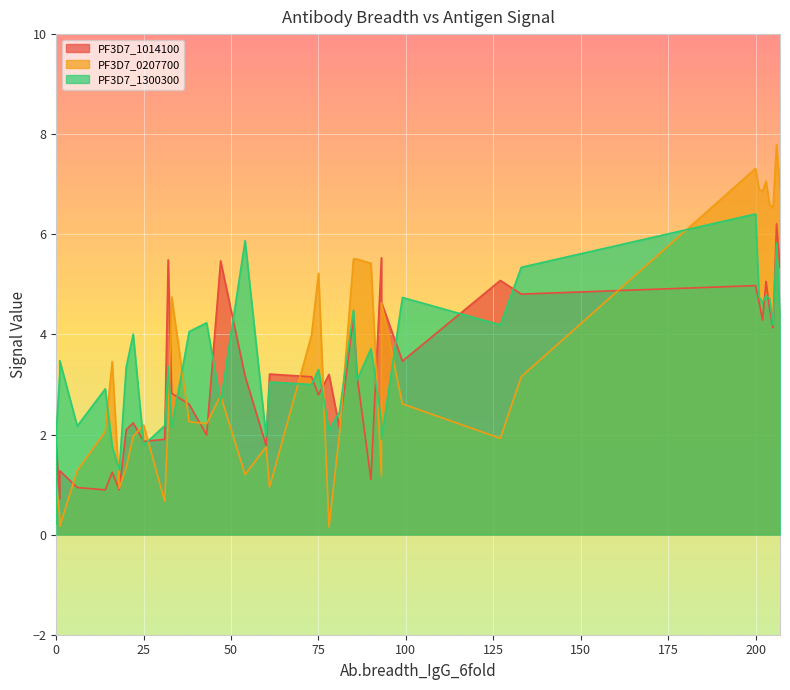

Which series has the largest total across all categories?

PF3D7_1300300